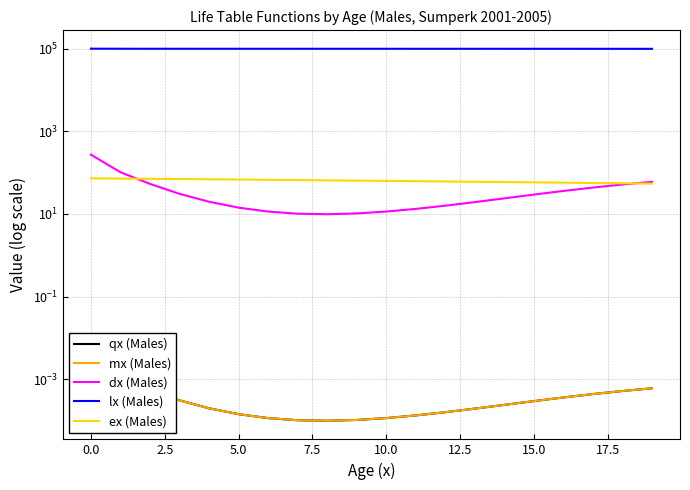

What is the label of the 4th point from the right?

16